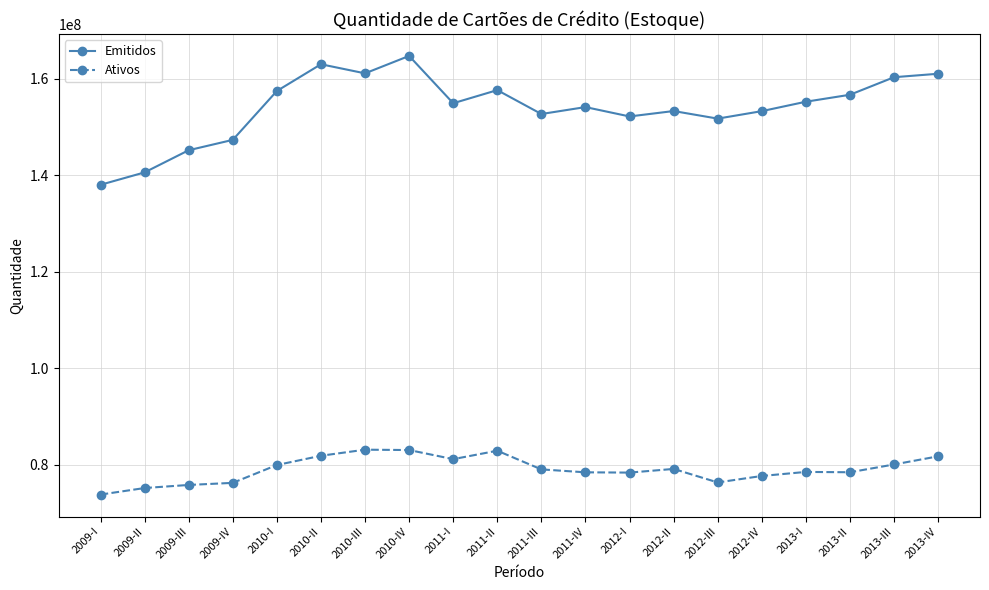

How many distinct data groups are displayed?

2